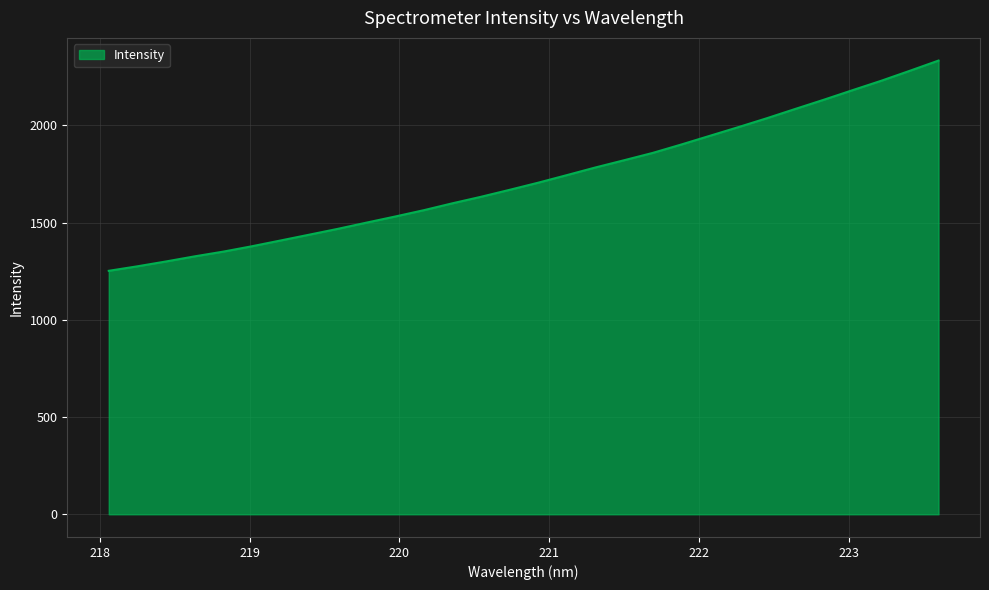

How many values are below 1704?

15